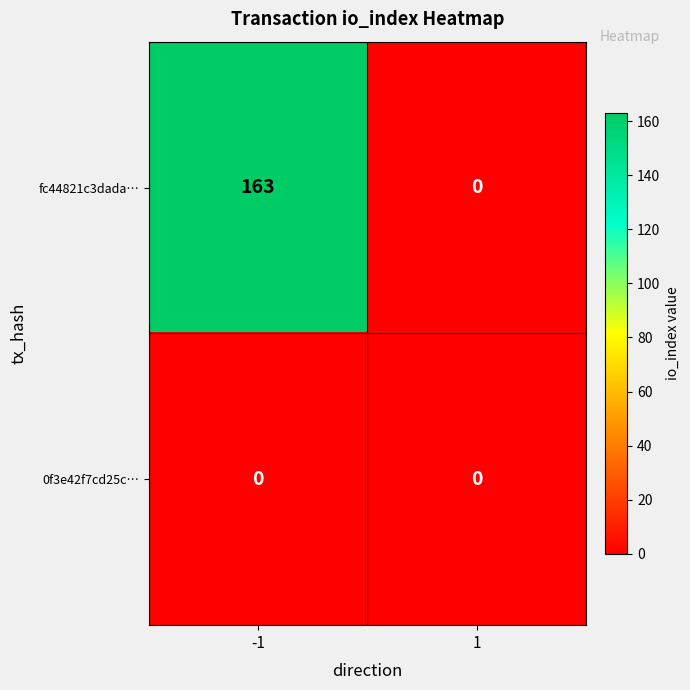

At which category is the sum across all series the highest?

-1